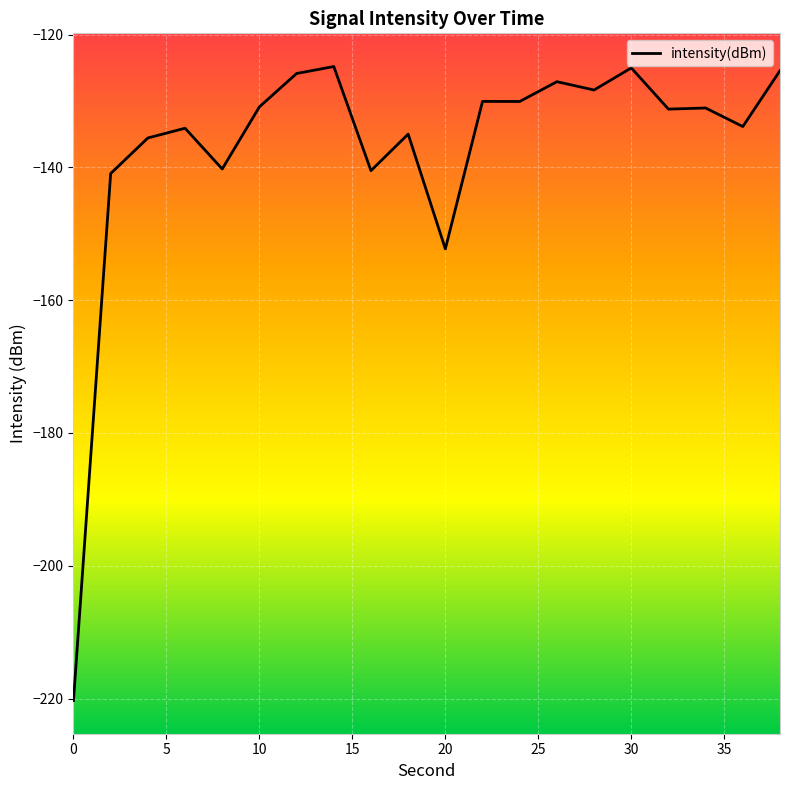

How many categories are shown in the chart?

20